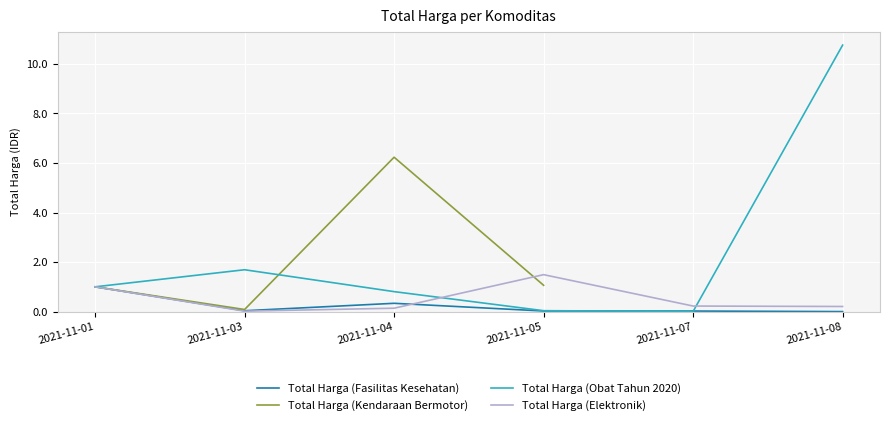

What is the value of the Total Harga (Elektronik) point at the 6th from the left?

0.2